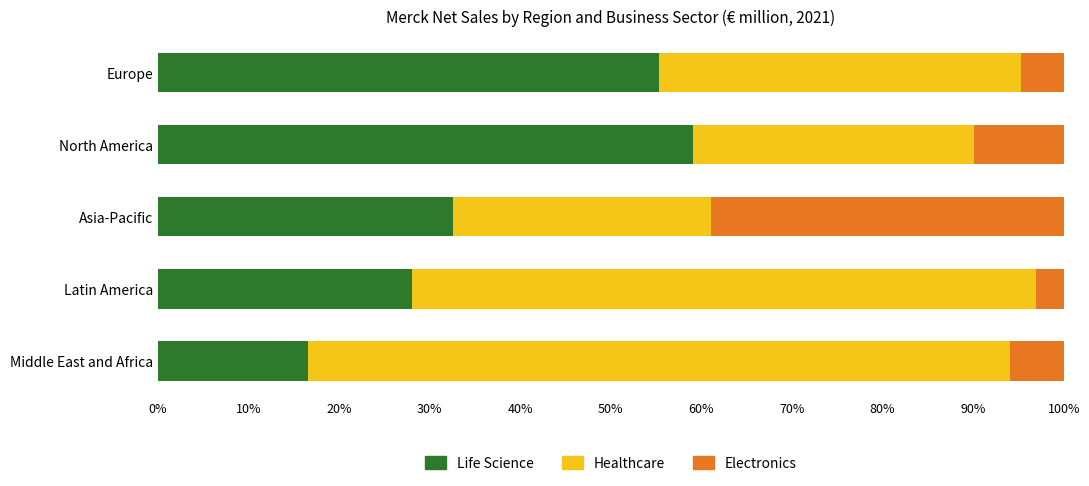

What is the highest value of the Life Science series?

59.1